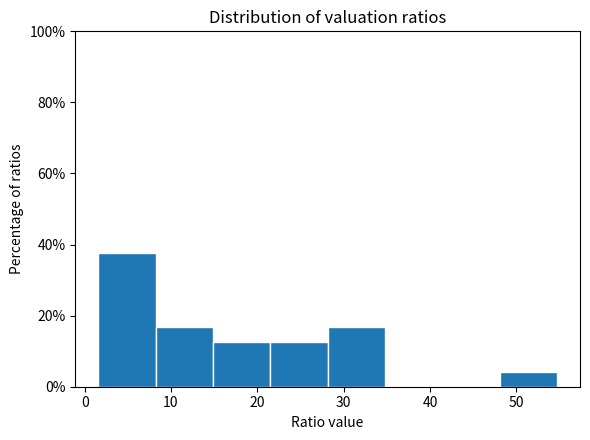

Over which range of the x-axis is the bar tallest?

2 to 8